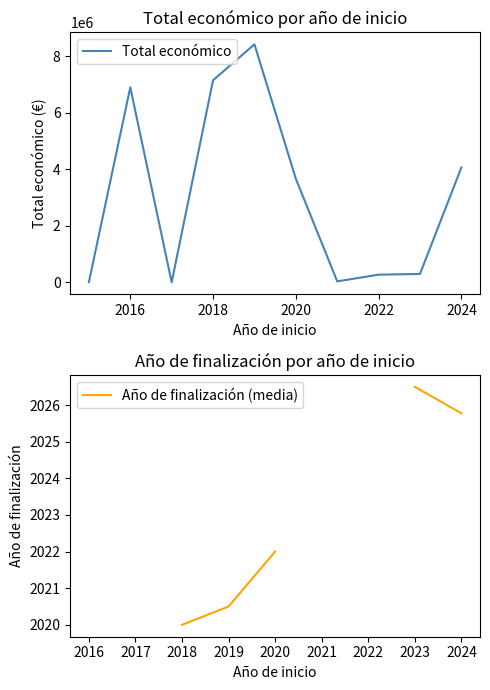

At which label does Total económico first exceed 3669289?

2016